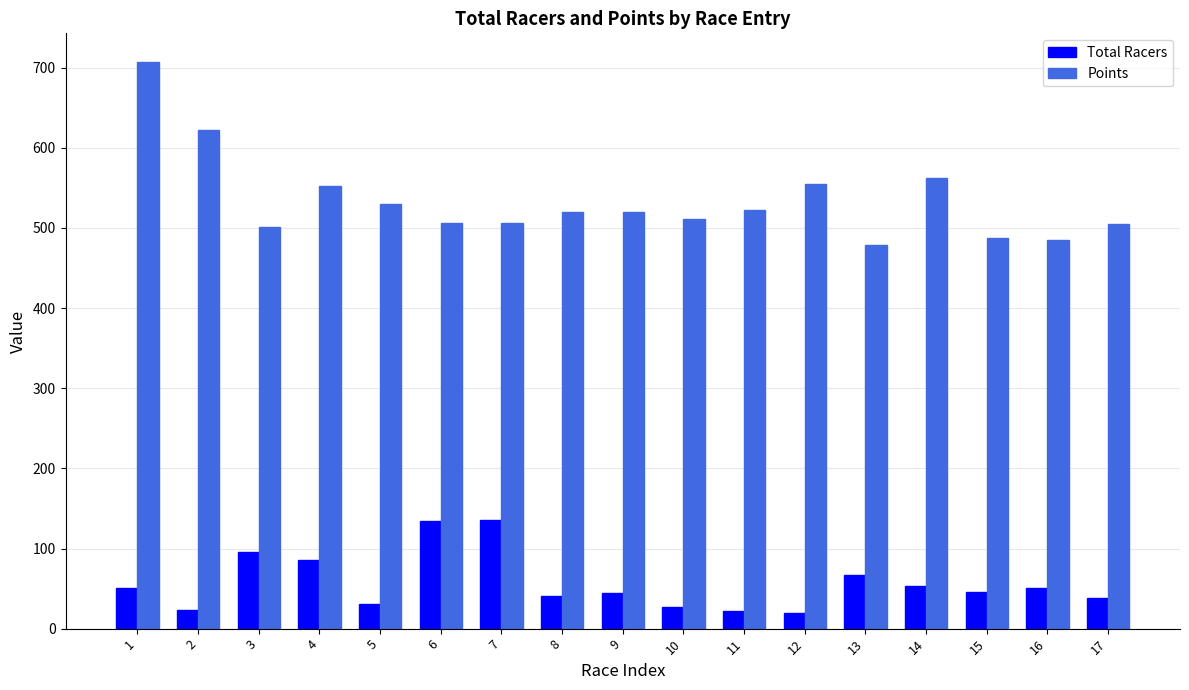

What is the smallest value displayed?

20.0